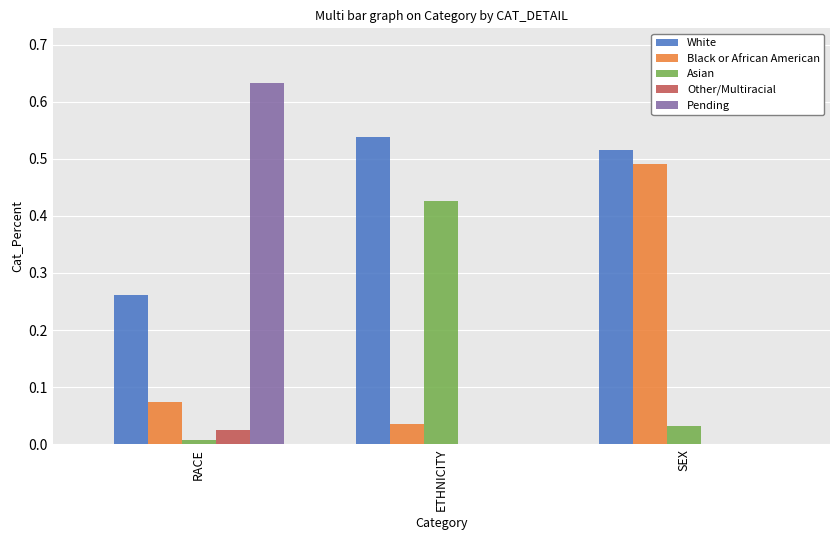

Which category has the highest value in the Asian series?

ETHNICITY